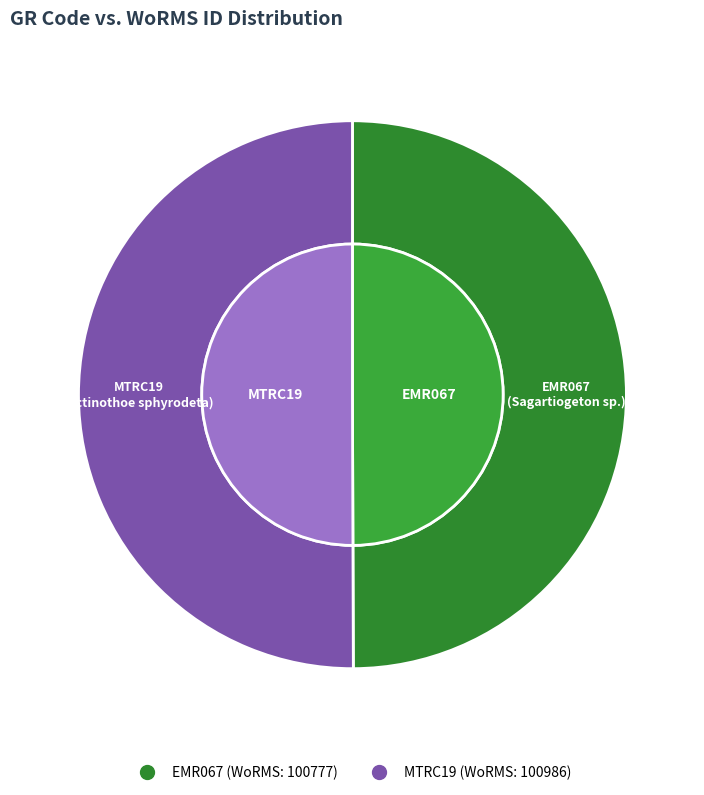

Approximately how many times larger is the value at EMR067 compared to MTRC19?

1.0